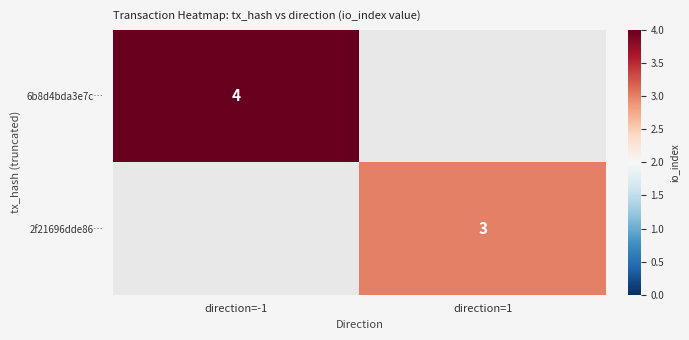

Is the value of 6b8d4bda3e7c… at direction=-1 greater than the value of 2f21696dde86… at direction=1?

Yes